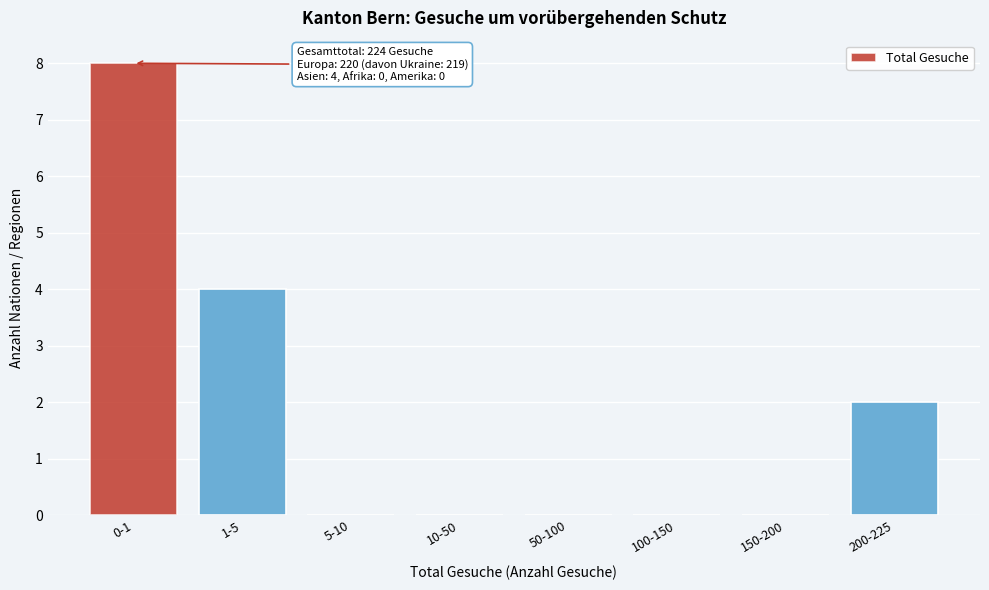

Reading left to right, what are all the values shown in this chart?

0-1=8	1-5=4	5-10=0	10-50=0	50-100=0	100-150=0	150-200=0	200-225=2